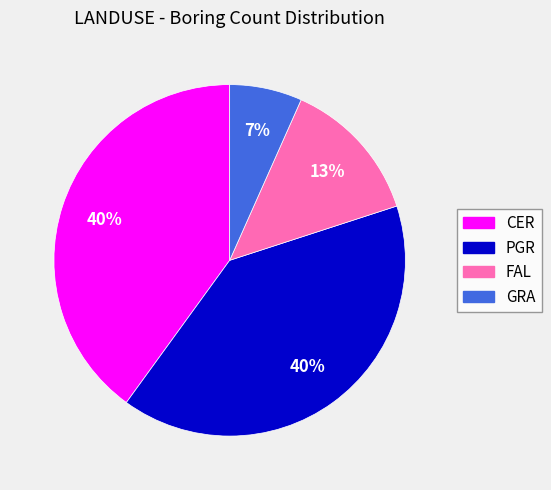

Do CER and FAL together represent more than half of the pie?

Yes